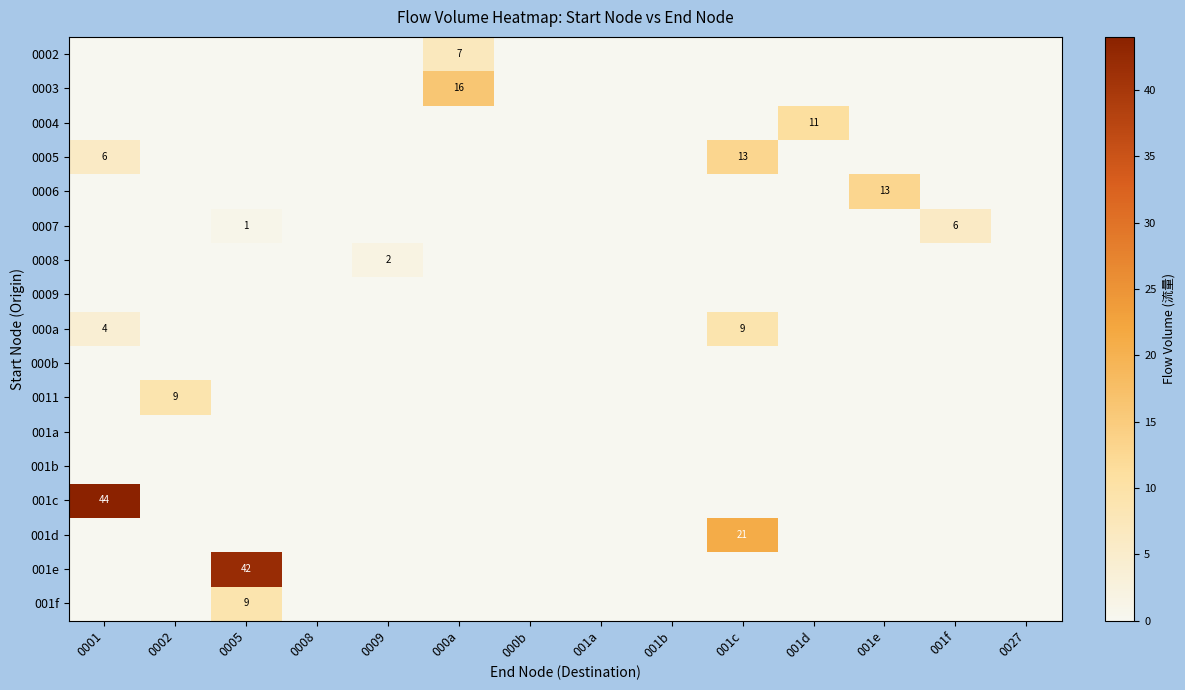

Is the value of 0009 at 001a greater than the value of 001b at 0001?

No